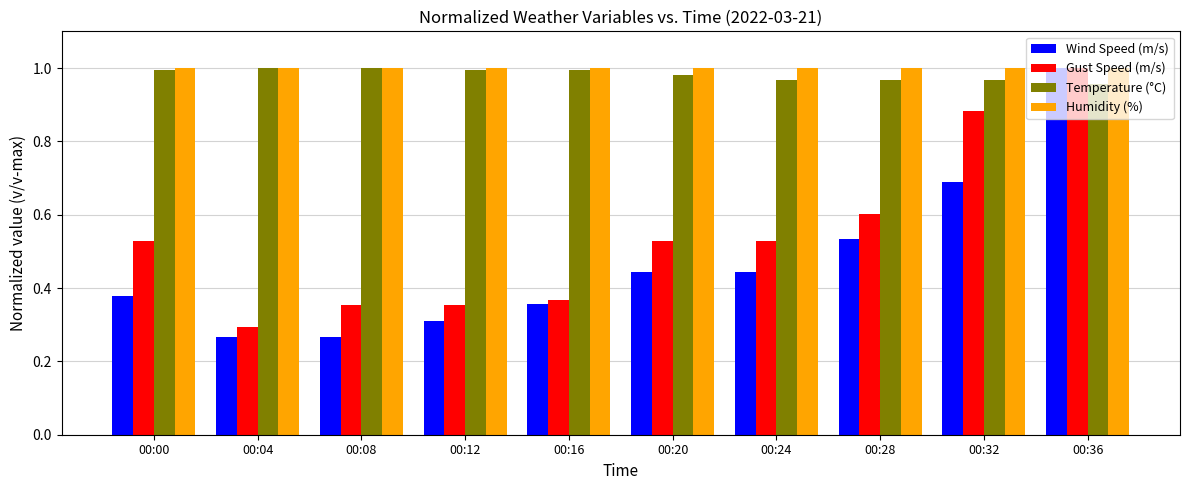

What is the spread (max minus min) of values at 00:00?

0.6